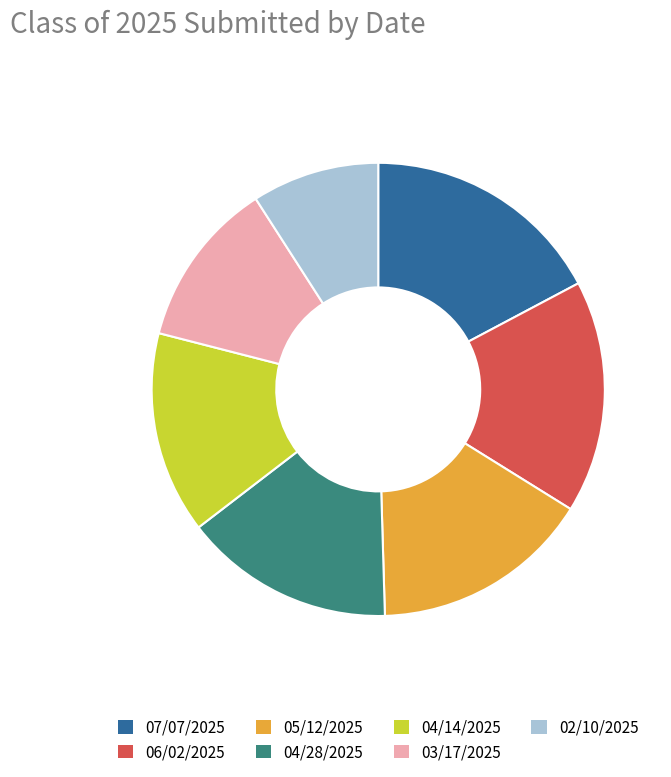

Is there any slice that represents more than half of the pie?

No